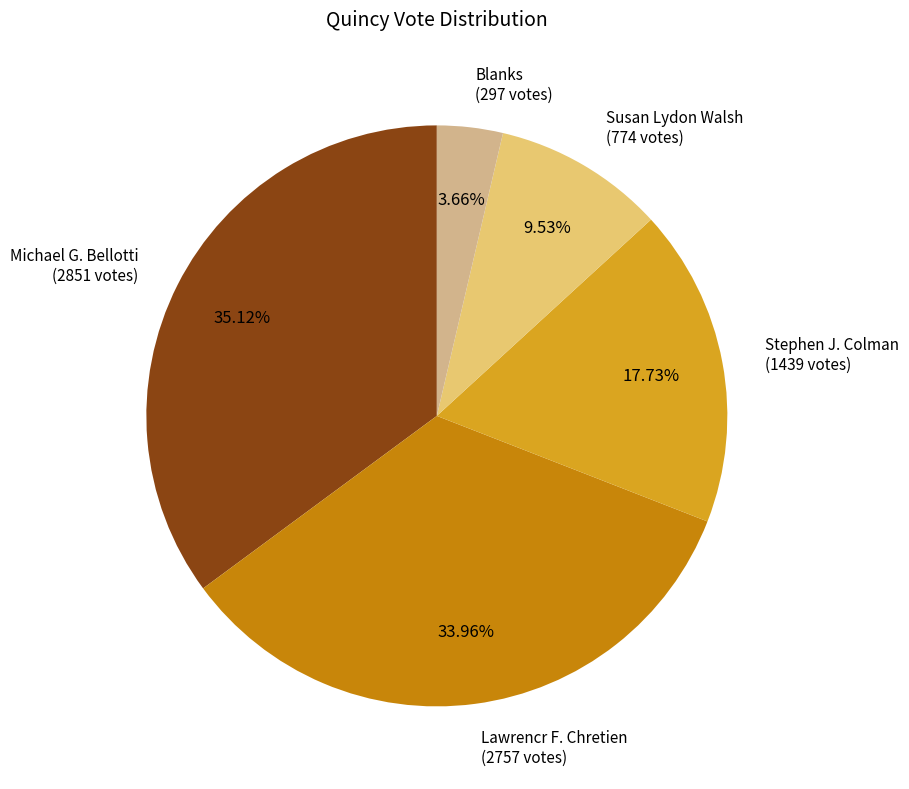

Is there any slice that represents more than half of the pie?

No